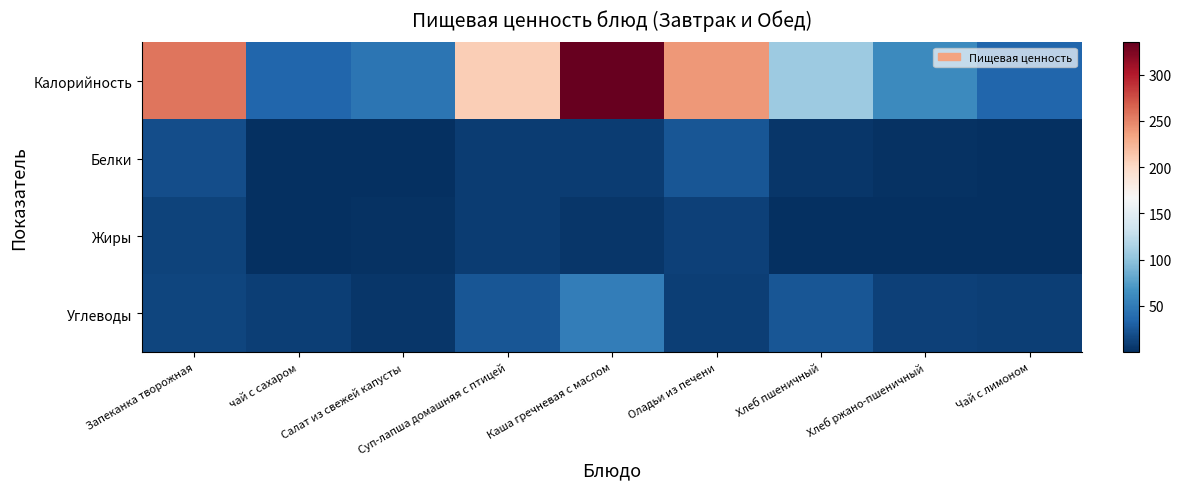

At how many categories does at least one series exceed 15?

9